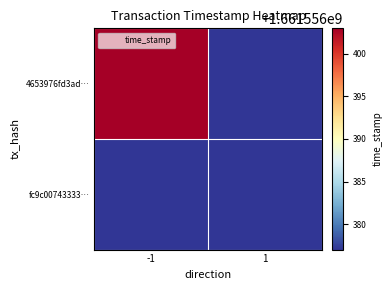

Rank the series by their maximum value, from lowest to highest.

fc9c00743333b7a870b2eec49e29de7955e754e, 4653976fd3ad31635635e6452da3a395476fdf7